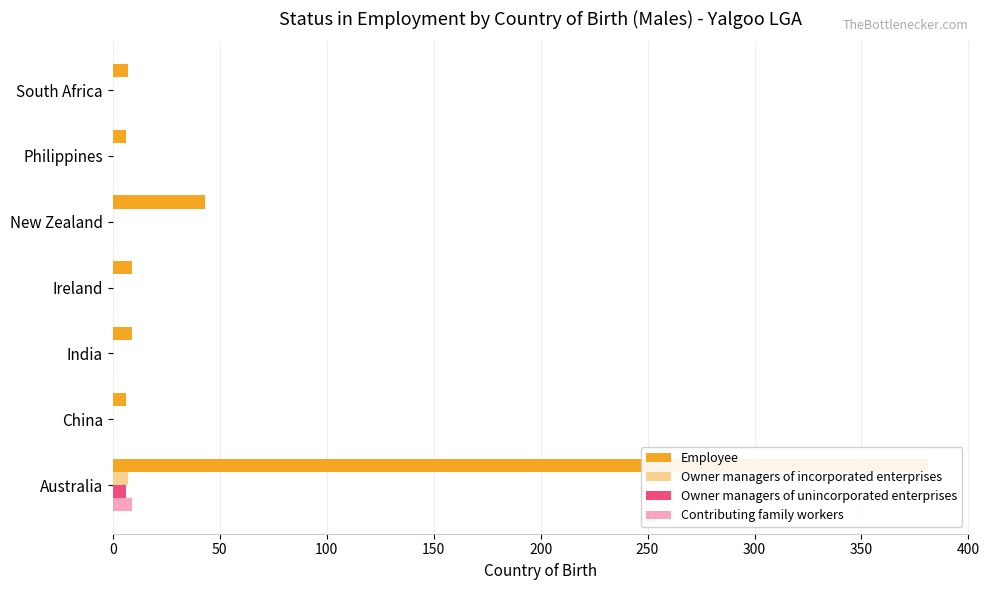

Rank the series at Philippines from highest to lowest value.

Employee, Owner managers of incorporated enterprises, Owner managers of unincorporated enterprises, Contributing family workers